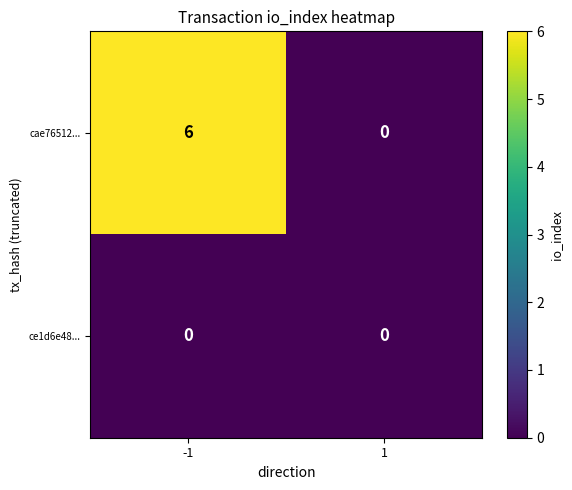

What is the average value of the cae76512... series?

3